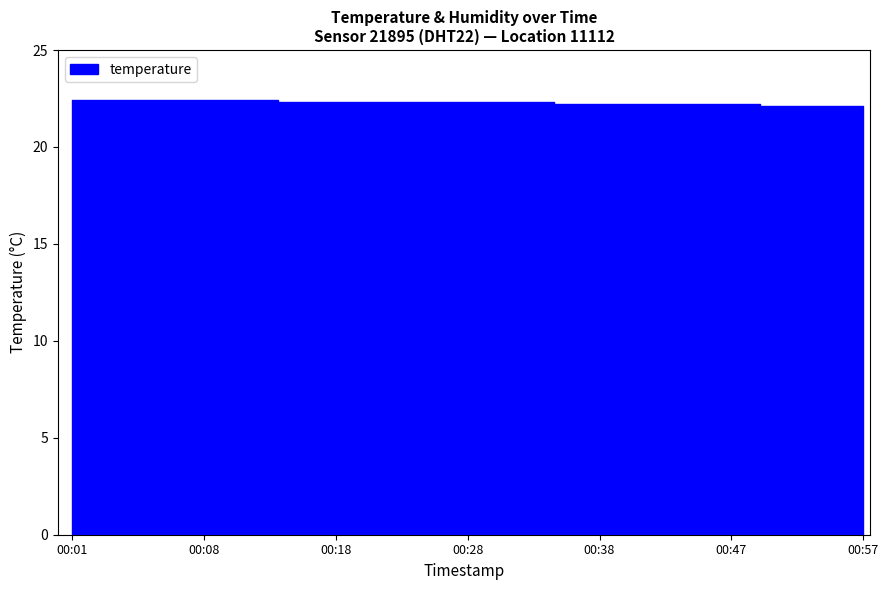

How many data points does each series have?

24